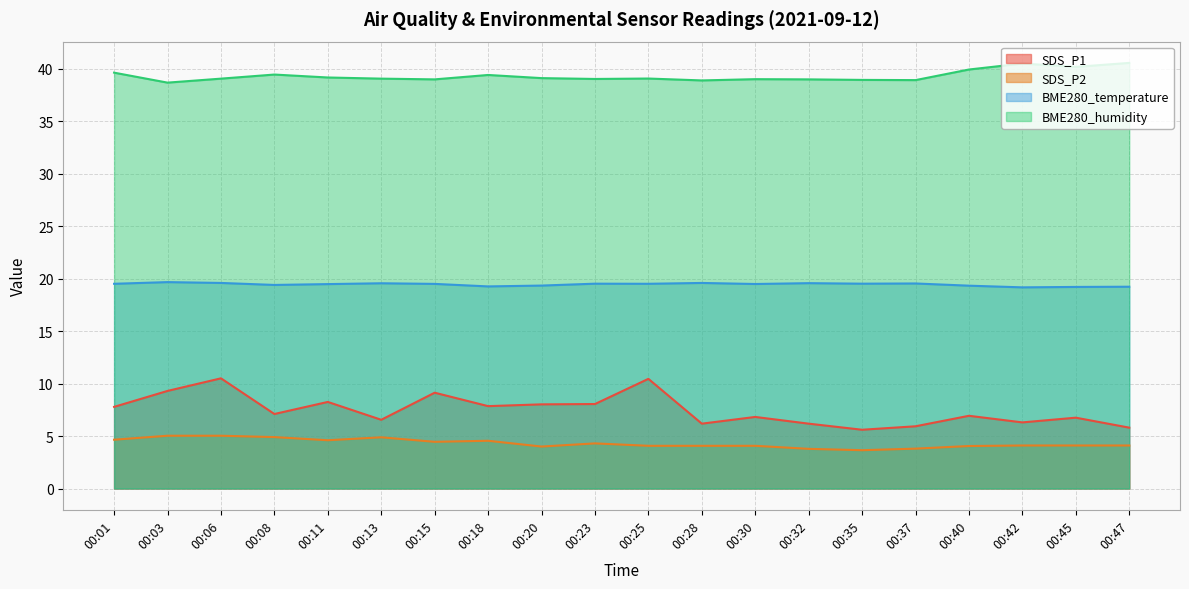

What is the value of the SDS_P1 point at the 4th from the left?

7.1